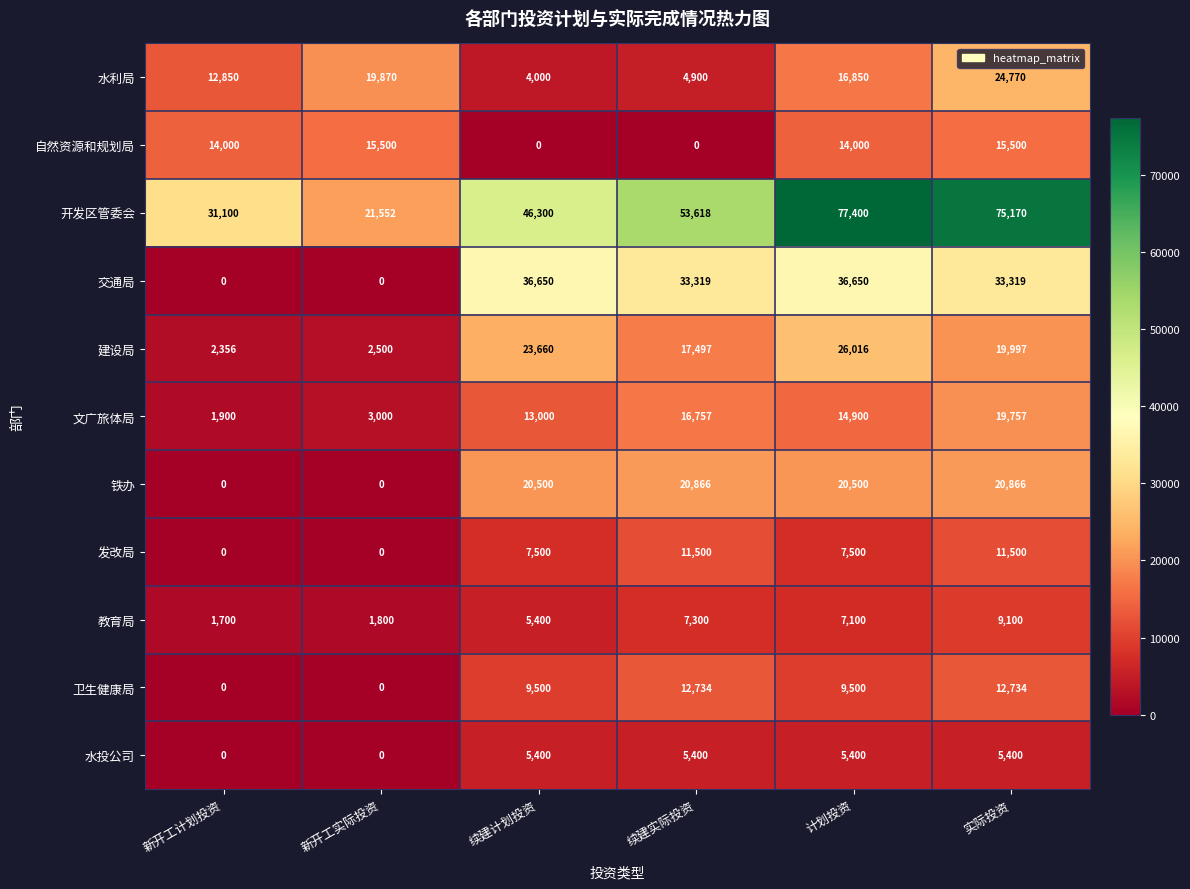

Is it true that 卫生健康局 equals 0 at 新开工实际投资?

True